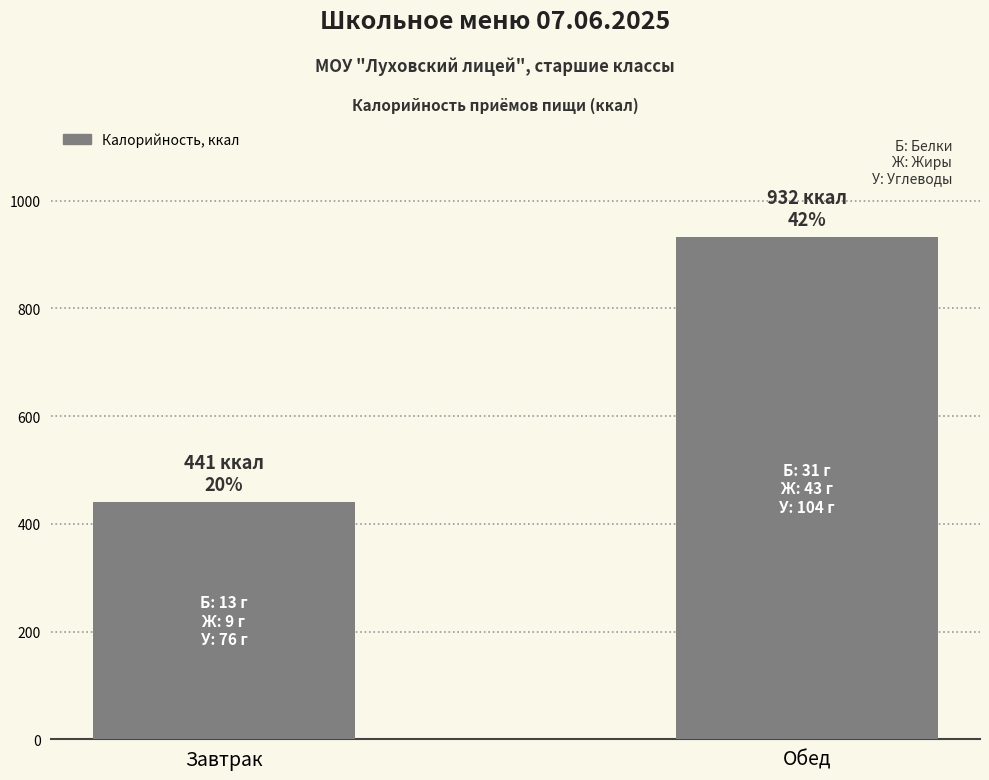

What is the difference between the maximum and minimum values?

491